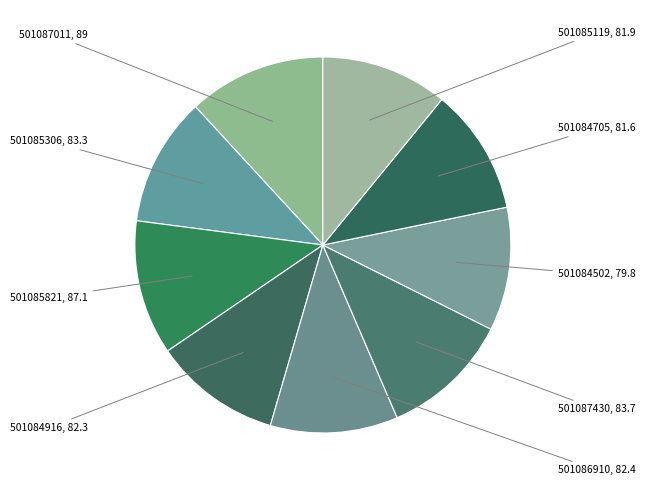

How many slices are in this pie chart?

9